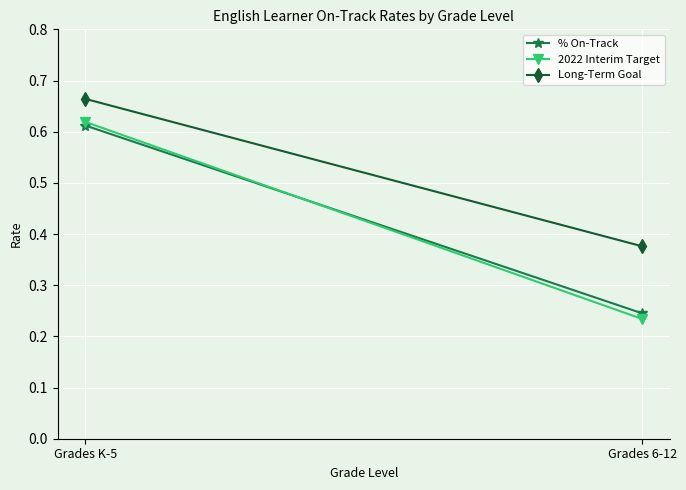

What is the value of the Long-Term Goal point at the 2nd from the left?

0.4